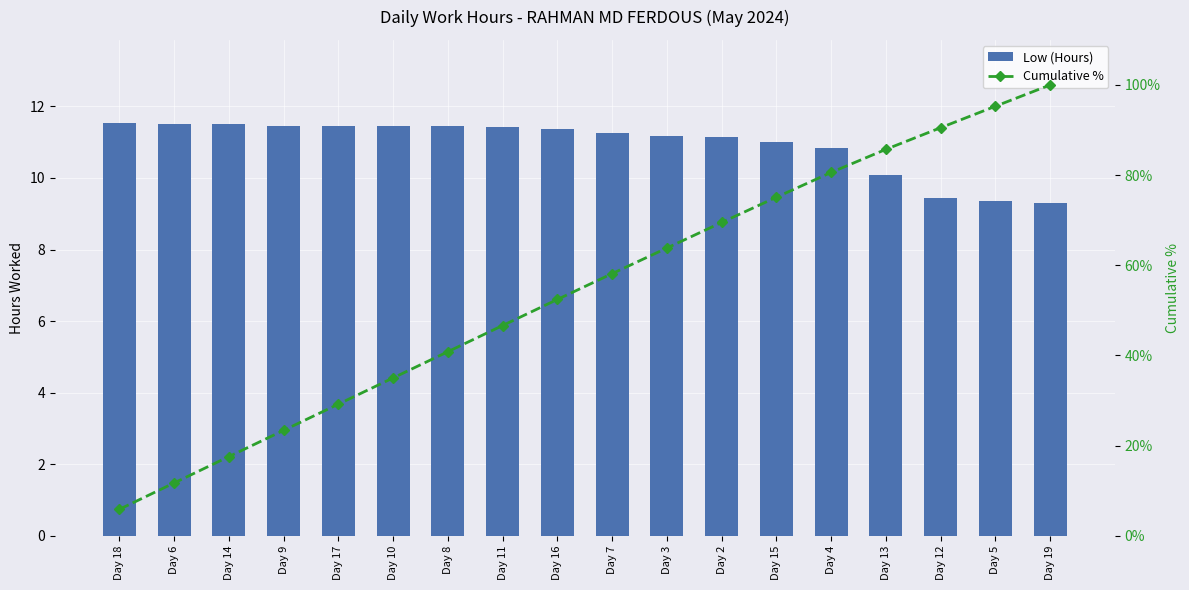

Reading right to left, what are all the values shown in this chart?

Low (Hours): Day 19=9.3	Day 5=9.4	Day 12=9.4	Day 13=10.1	Day 4=10.8	Day 15=11.0	Day 2=11.2	Day 3=11.2	Day 7=11.3	Day 16=11.4	Day 11=11.4	Day 8=11.4	Day 10=11.4	Day 17=11.4	Day 9=11.4	Day 14=11.5	Day 6=11.5	Day 18=11.6
Cumulative %: Day 19=100.0	Day 5=95.3	Day 12=90.5	Day 13=85.7	Day 4=80.6	Day 15=75.1	Day 2=69.5	Day 3=63.8	Day 7=58.1	Day 16=52.4	Day 11=46.6	Day 8=40.8	Day 10=35.0	Day 17=29.2	Day 9=23.4	Day 14=17.6	Day 6=11.7	Day 18=5.9